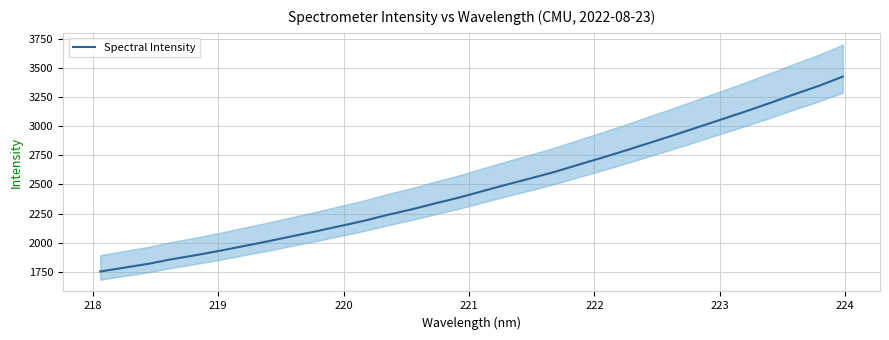

What is the value of the 28th point from the left?

3130.2